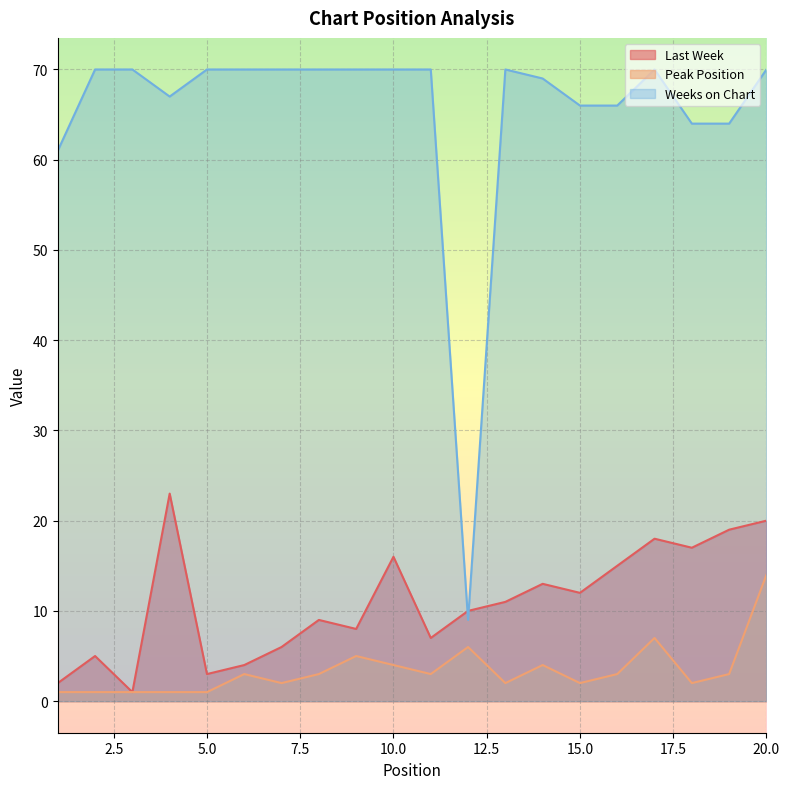

True or false: Last Week and Peak Position intersect in this chart.

False